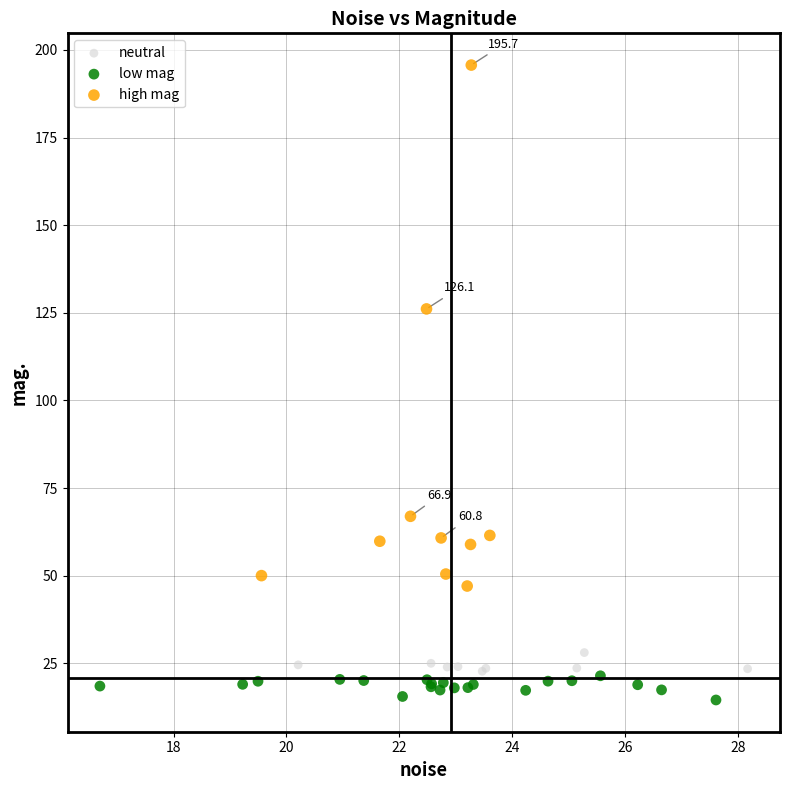

Which series has the largest Y range (max minus min)?

high mag